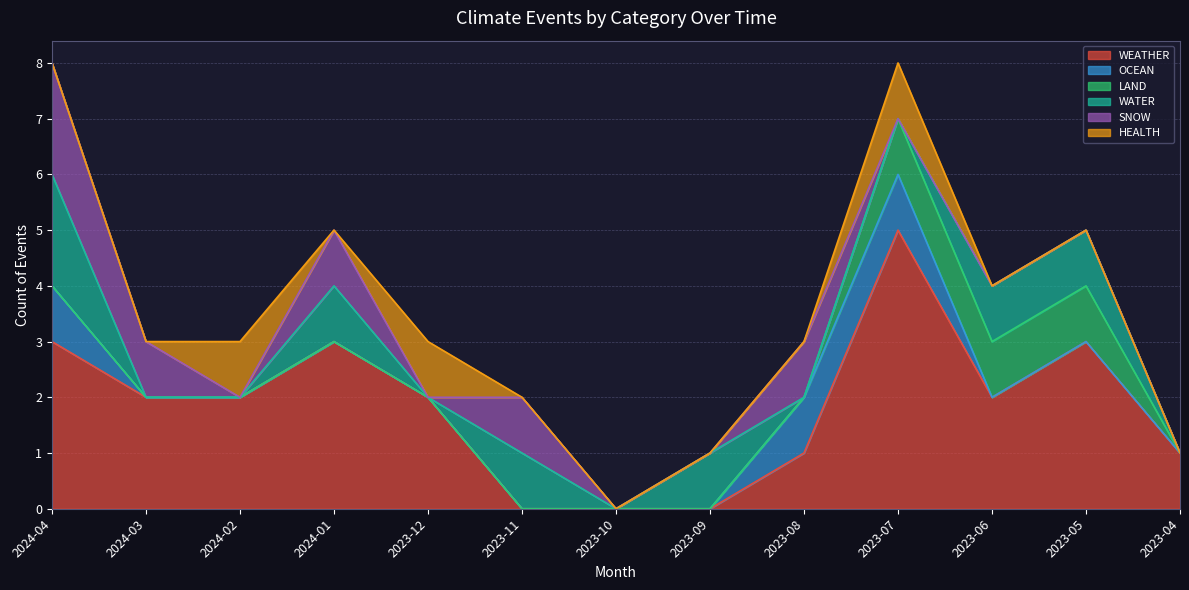

Where is OCEAN nearest to the value 0?

2024-03